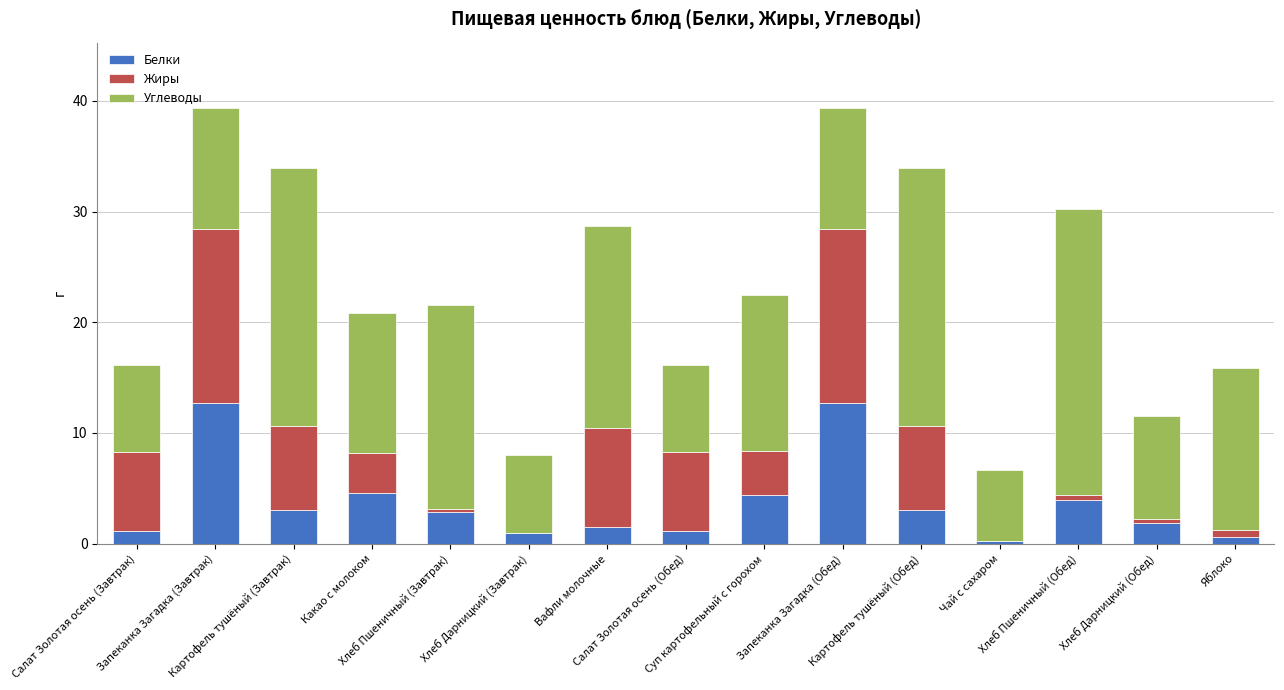

What is the maximum value for Белки?

12.8